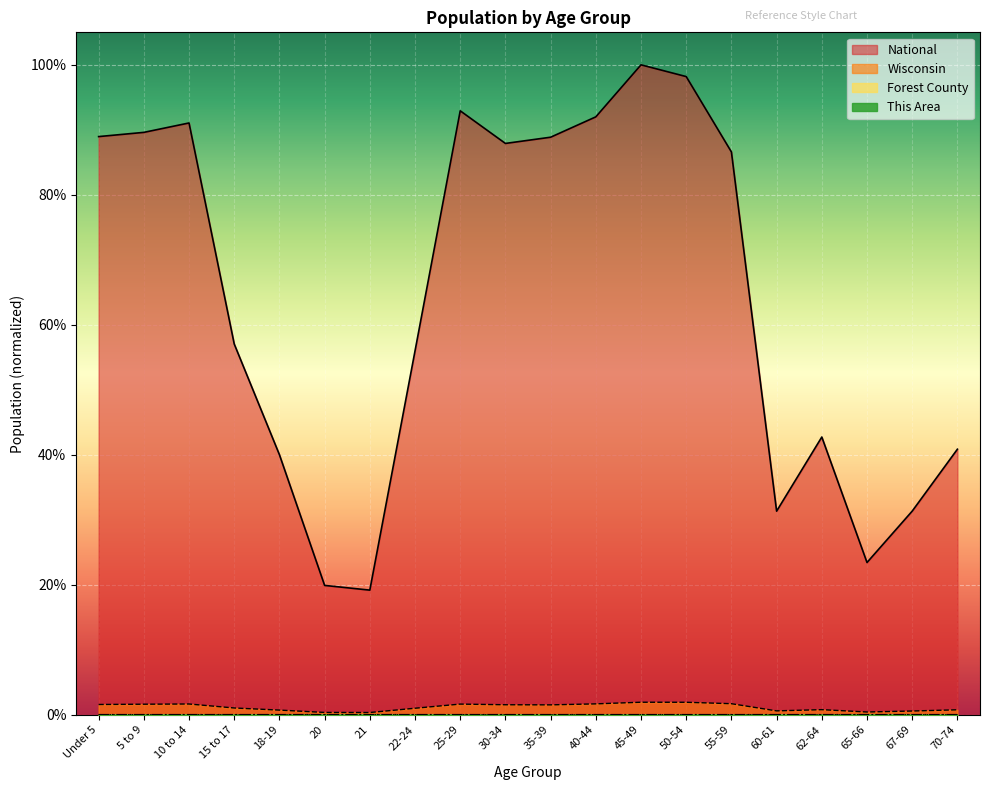

Where is the first local maximum for Forest County?

10 to 14